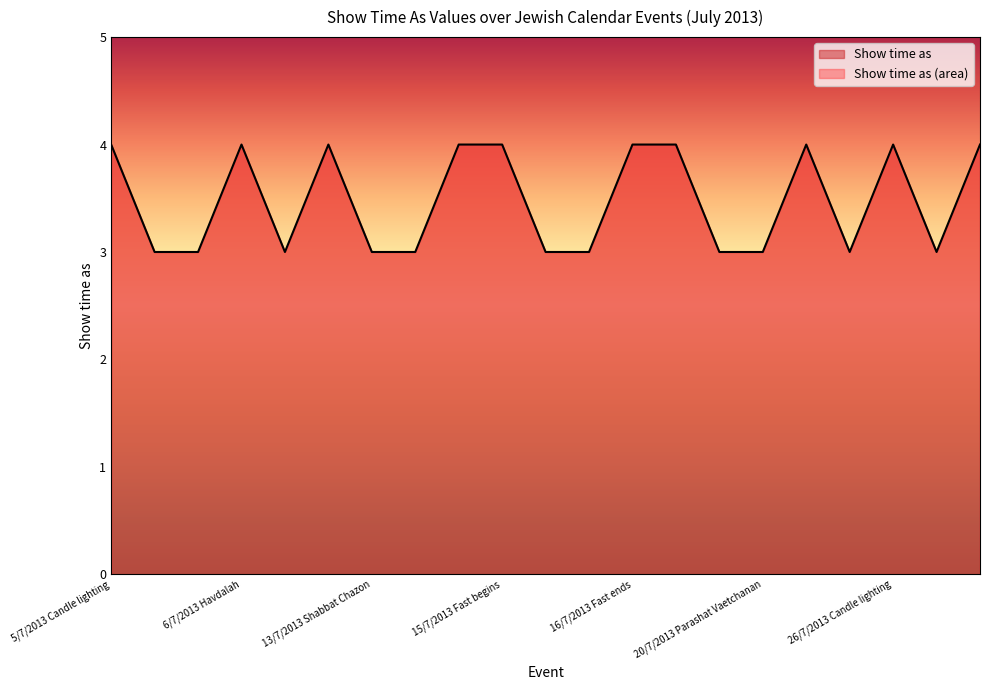

Reading right to left, what are all the values shown in this chart?

4	3	4	3	4	3	3	4	4	3	3	4	4	3	3	4	3	4	3	3	4